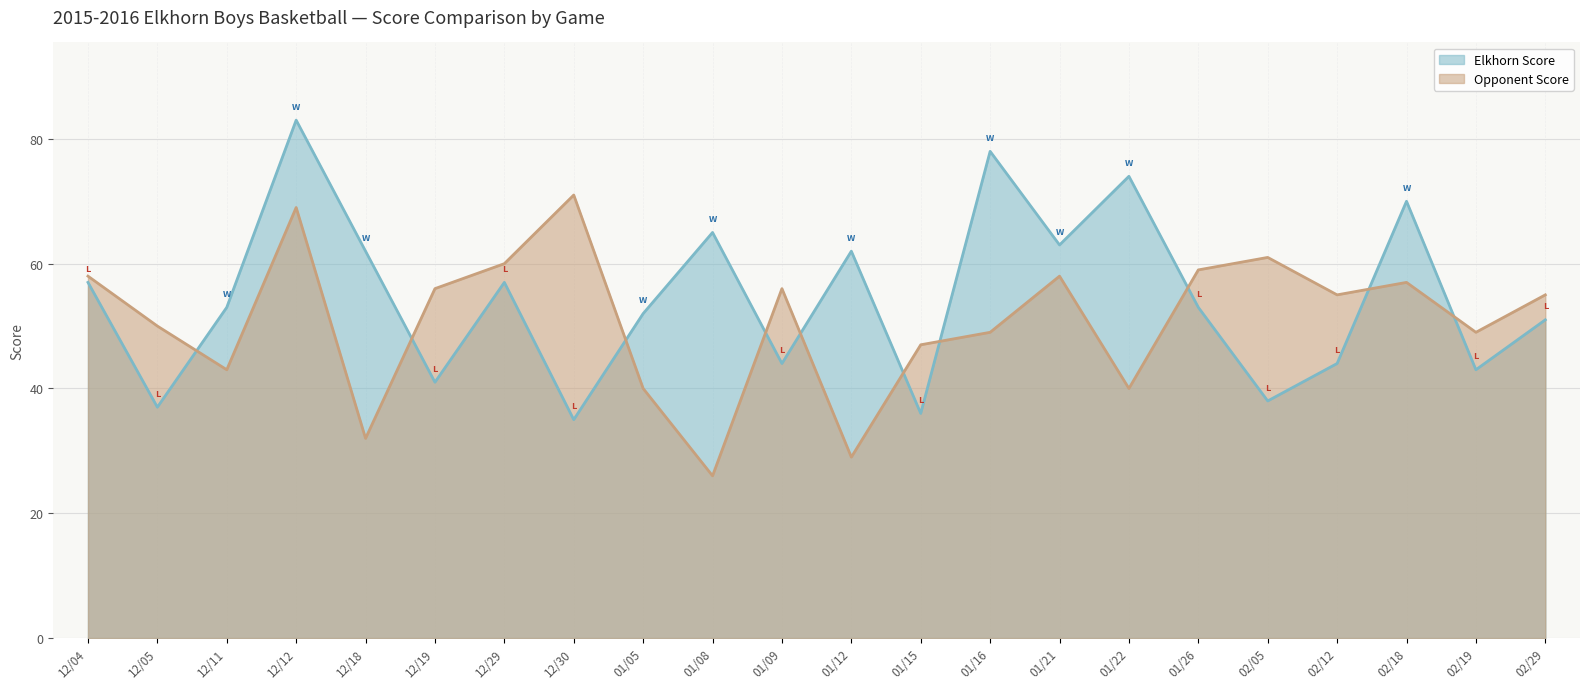

At which label does Opponent Score first exceed 55?

12/04